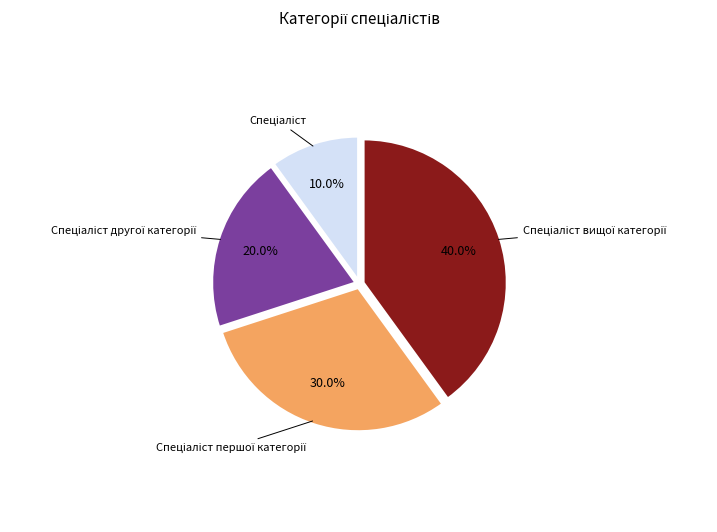

Is there a majority slice in this chart?

No